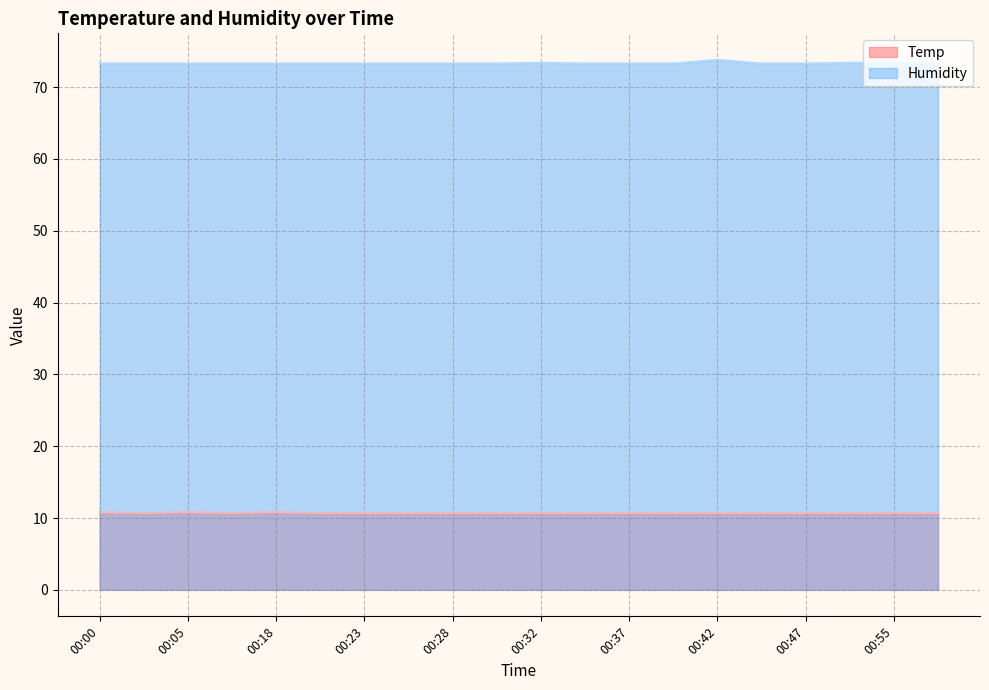

List the labels in order of Temp value, largest first.

00:00, 00:05, 00:18, 00:03, 00:15, 00:20, 00:23, 00:25, 00:28, 00:30, 00:32, 00:35, 00:37, 00:40, 00:42, 00:45, 00:47, 00:52, 00:55, 00:57